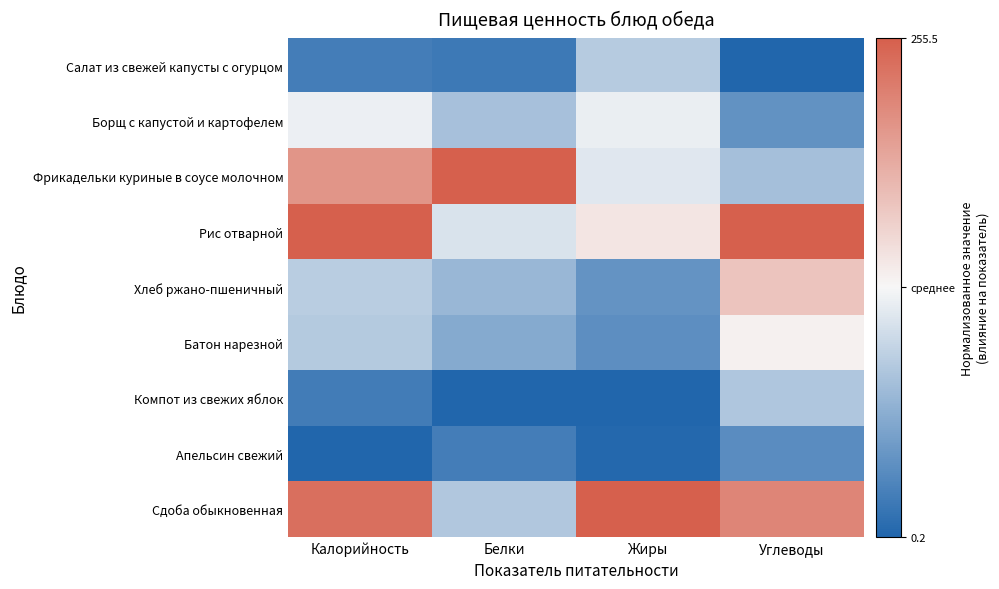

Reading left to right, extract all data points from this chart.

Салат из свежей капусты с огурцом: Калорийность=-0.8	Белки=-0.9	Жиры=-0.3	Углеводы=-1.0
Борщ с капустой и картофелем: Калорийность=-0.1	Белки=-0.4	Жиры=-0.1	Углеводы=-0.7
Фрикадельки куриные в соусе молочном: Калорийность=0.6	Белки=1.0	Жиры=-0.1	Углеводы=-0.4
Рис отварной: Калорийность=1.0	Белки=-0.1	Жиры=0.1	Углеводы=1.0
Хлеб ржано-пшеничный: Калорийность=-0.3	Белки=-0.4	Жиры=-0.7	Углеводы=0.3
Батон нарезной: Калорийность=-0.3	Белки=-0.5	Жиры=-0.7	Углеводы=0.0
Компот из свежих яблок: Калорийность=-0.8	Белки=-1.0	Жиры=-1.0	Углеводы=-0.3
Апельсин свежий: Калорийность=-1.0	Белки=-0.8	Жиры=-1.0	Углеводы=-0.7
Сдоба обыкновенная: Калорийность=0.9	Белки=-0.3	Жиры=1.0	Углеводы=0.7